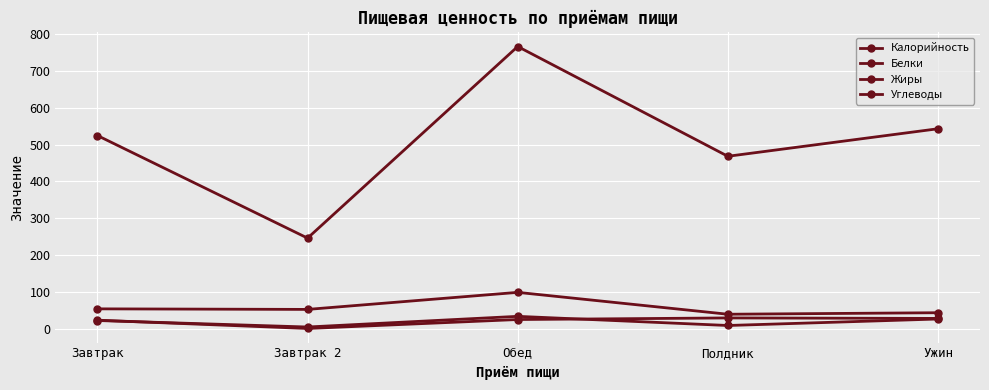

The Жиры series shows 51.3 at Ужин. True or false?

False